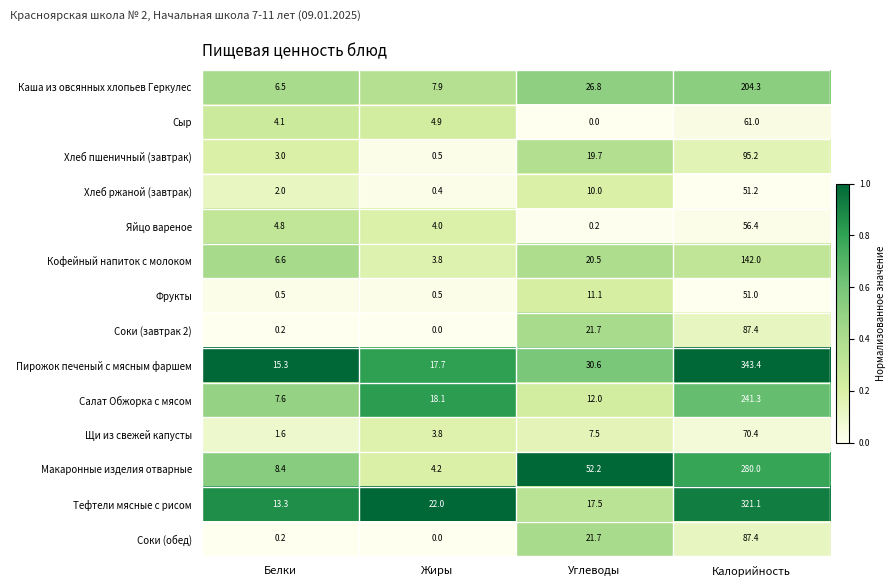

List the labels in order of Пирожок печеный с мясным фаршем value, smallest first.

Белки, Жиры, Углеводы, Калорийность